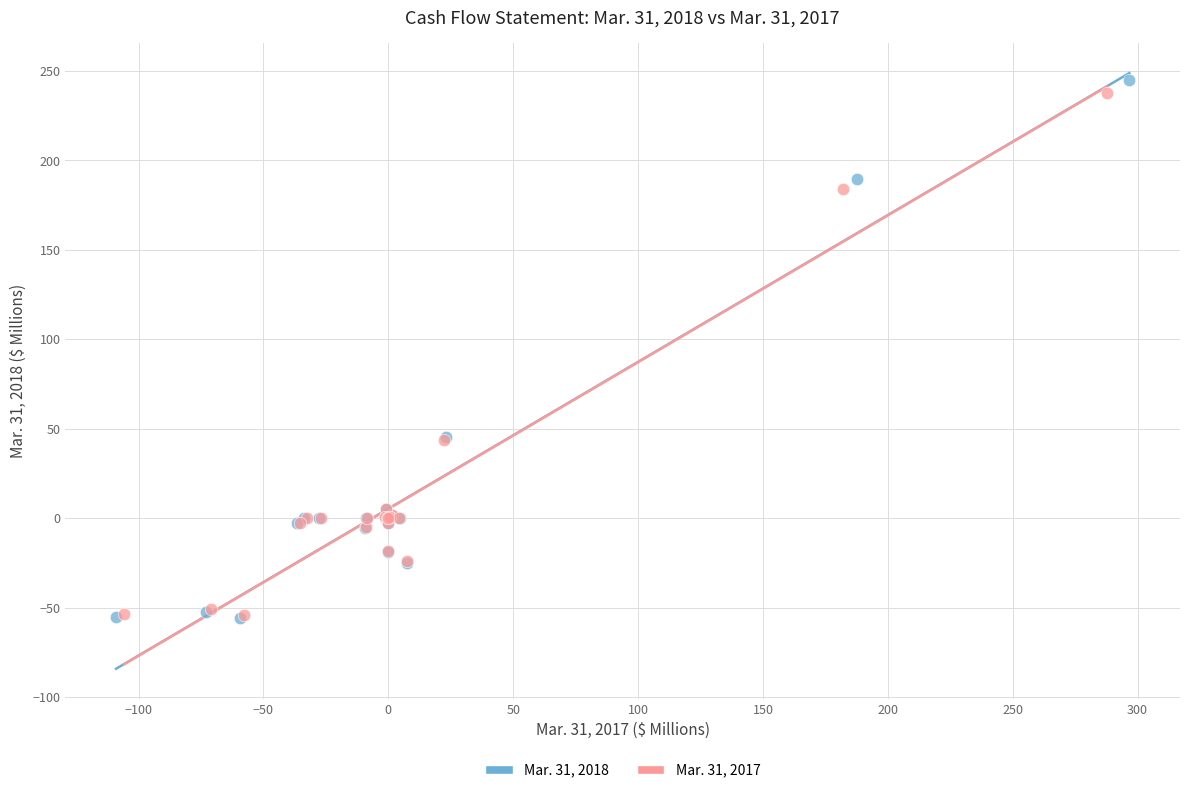

Which series has the widest spread of Y values?

Mar. 31, 2018